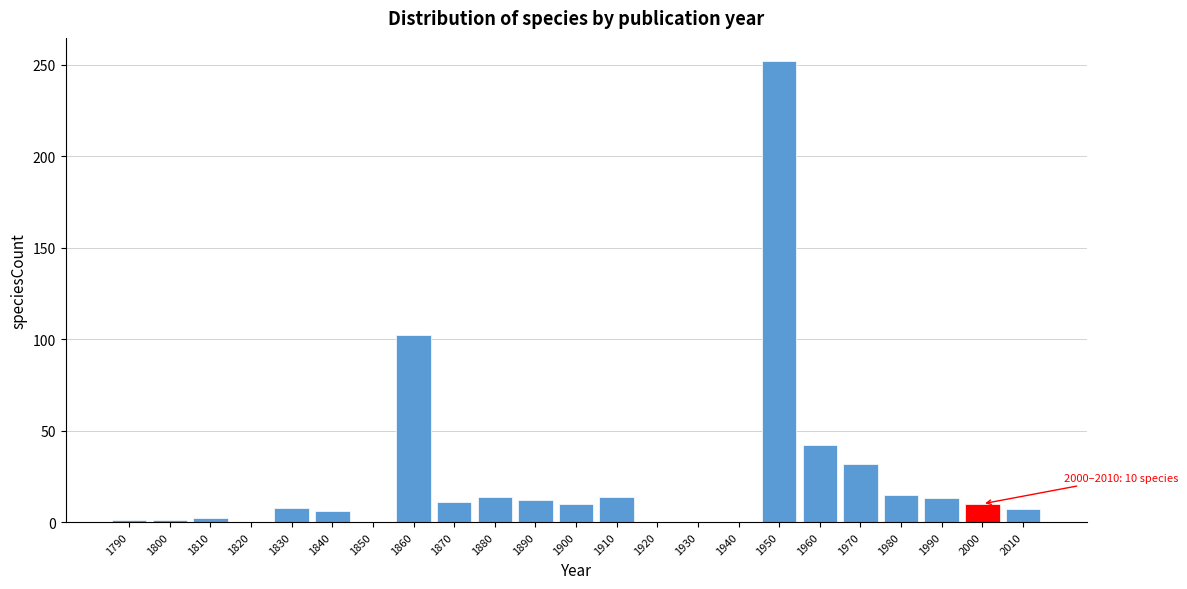

At which category does the chart reach its peak across all series?

1950